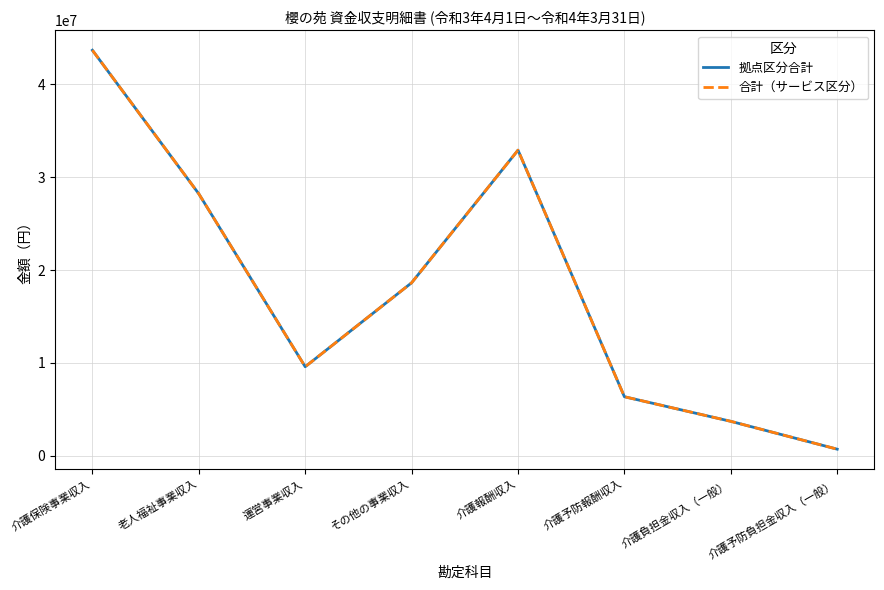

Which category has the highest value in the 合計（サービス区分） series?

介護保険事業収入